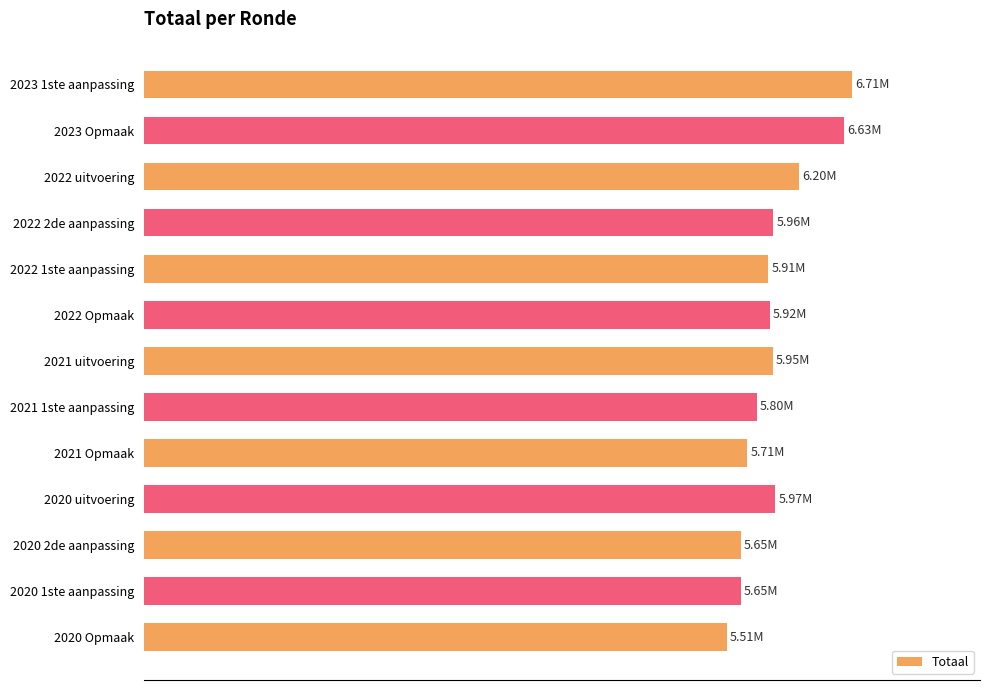

What is the minimum value shown in the chart?

5514723